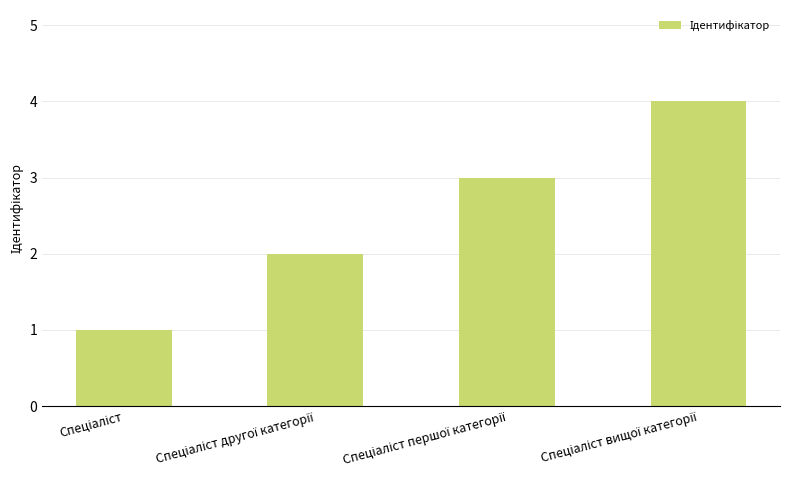

What is the greatest value displayed?

4